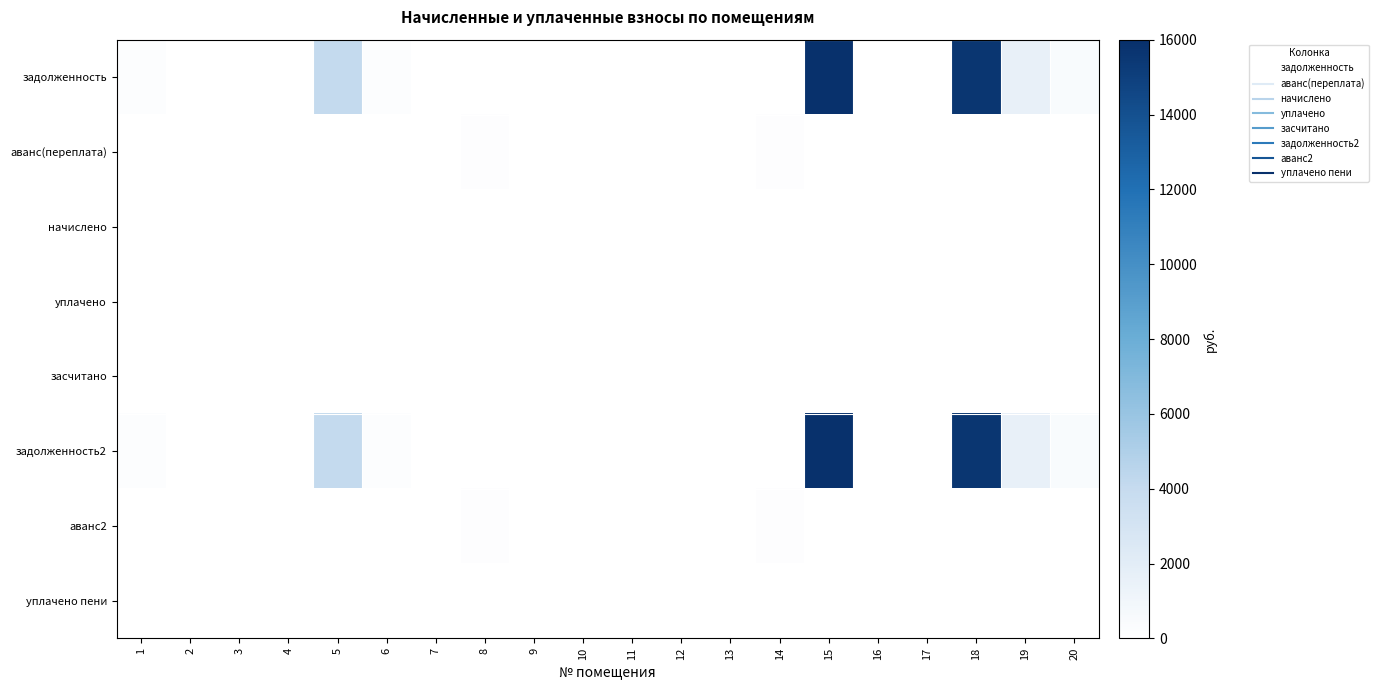

At how many categories does at least one series exceed 15713?

1